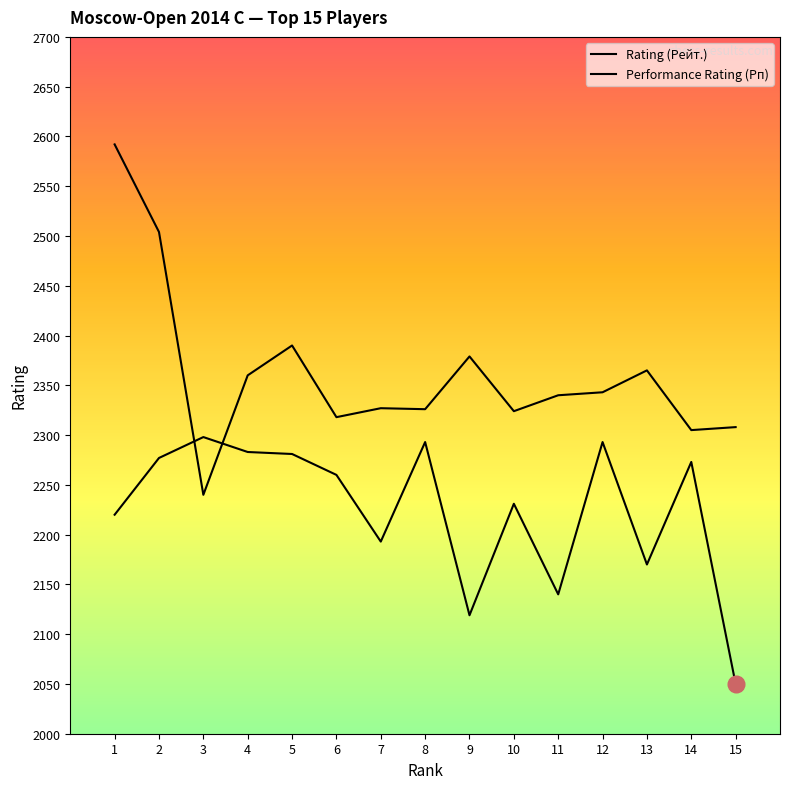

Does the chart have visible grid lines?

No